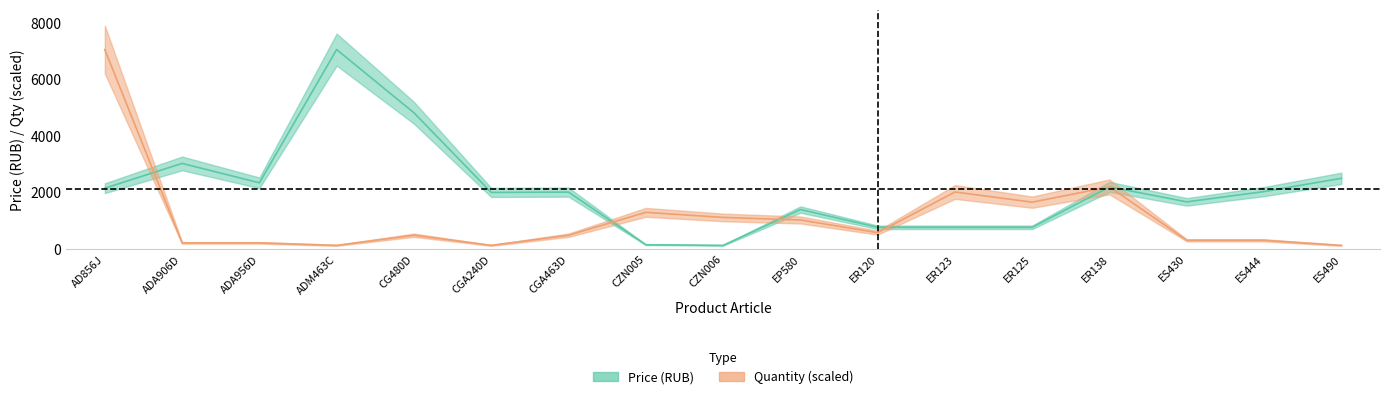

Rank the series by their average value, from lowest to highest.

quantity, price